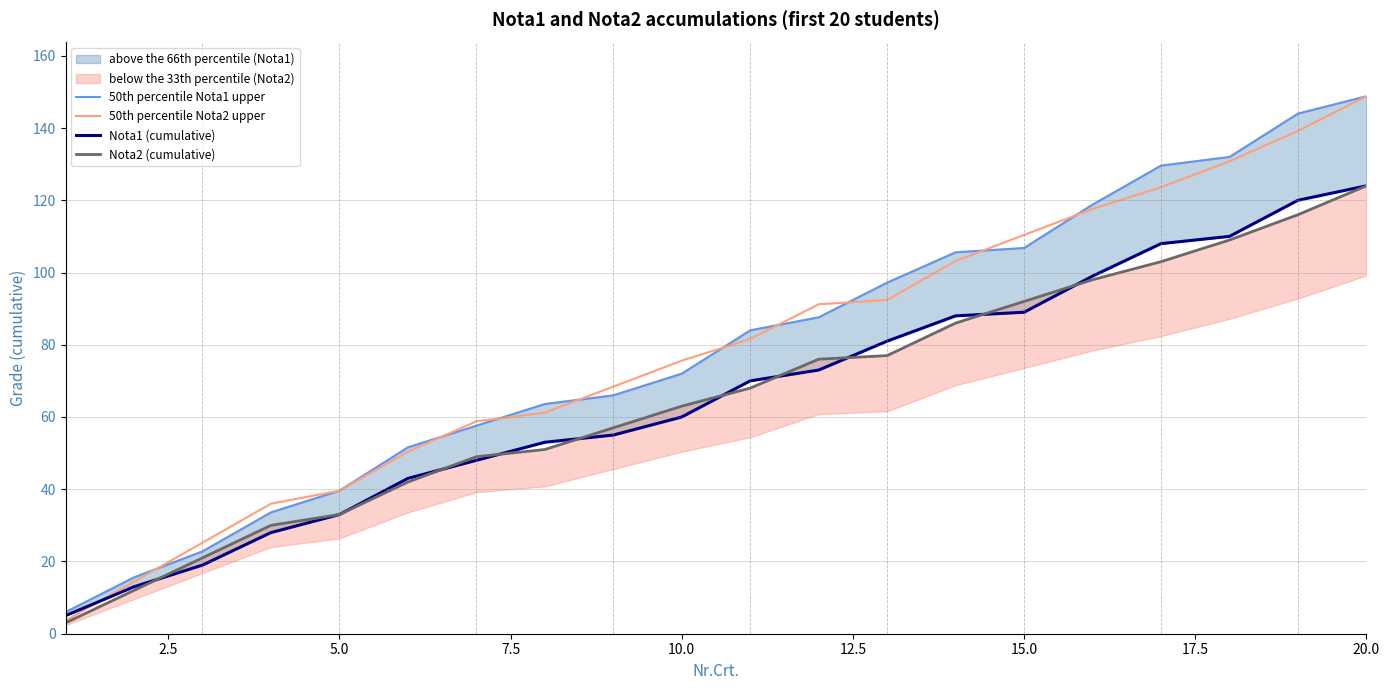

What is the minimum value for 50th percentile Nota1 upper?

6.0